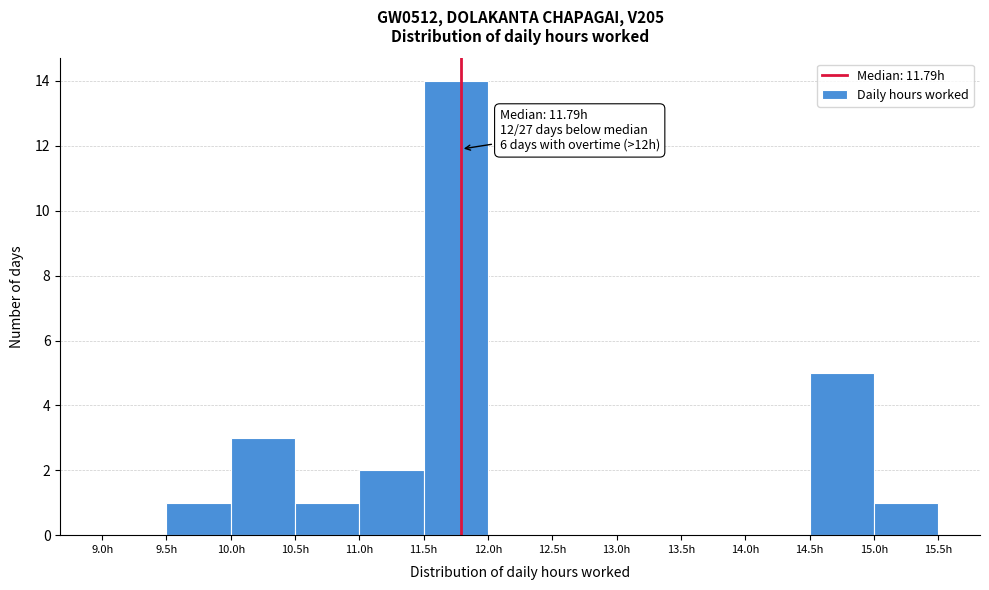

Over which range of the x-axis is the bar tallest?

11.5 to 12.0